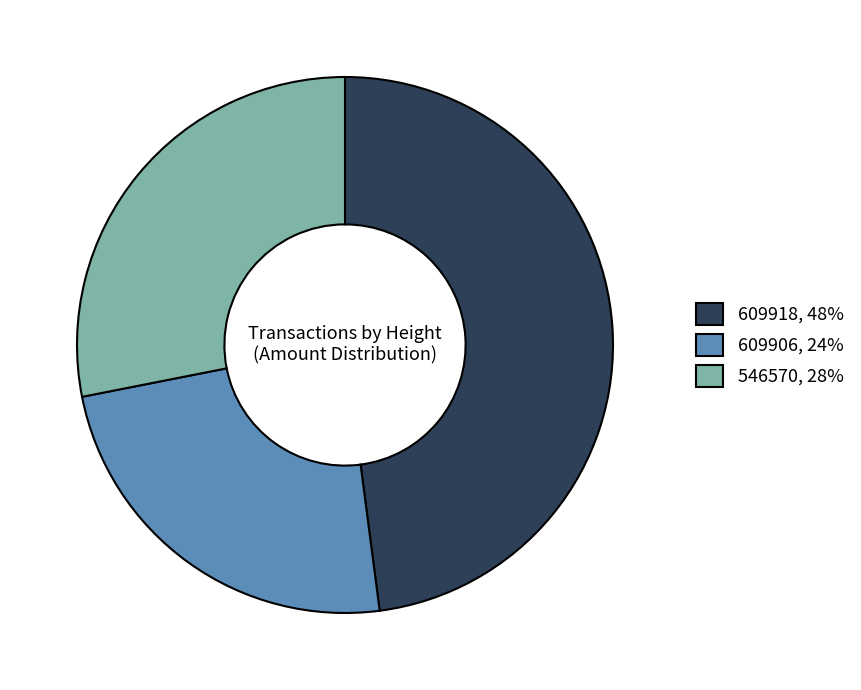

Does 546570, 28% account for over 50% of the chart?

No